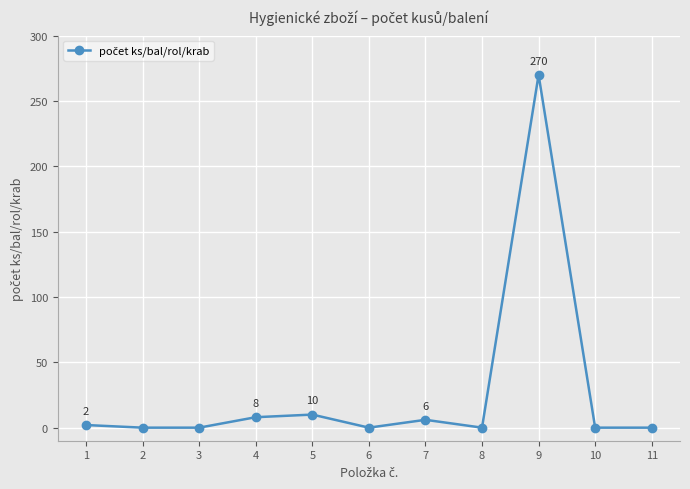

Reading right to left, what are all the values shown in this chart?

11=0	10=0	9=270	8=0	7=6	6=0	5=10	4=8	3=0	2=0	1=2